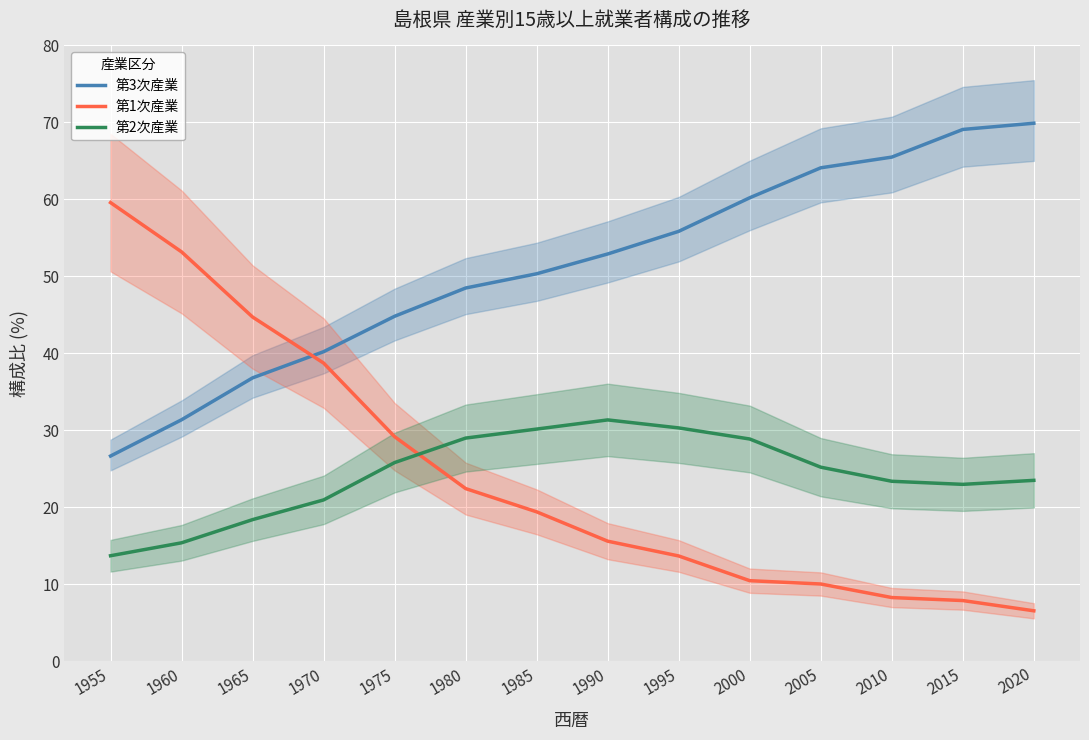

How many lines are shown in the chart?

3